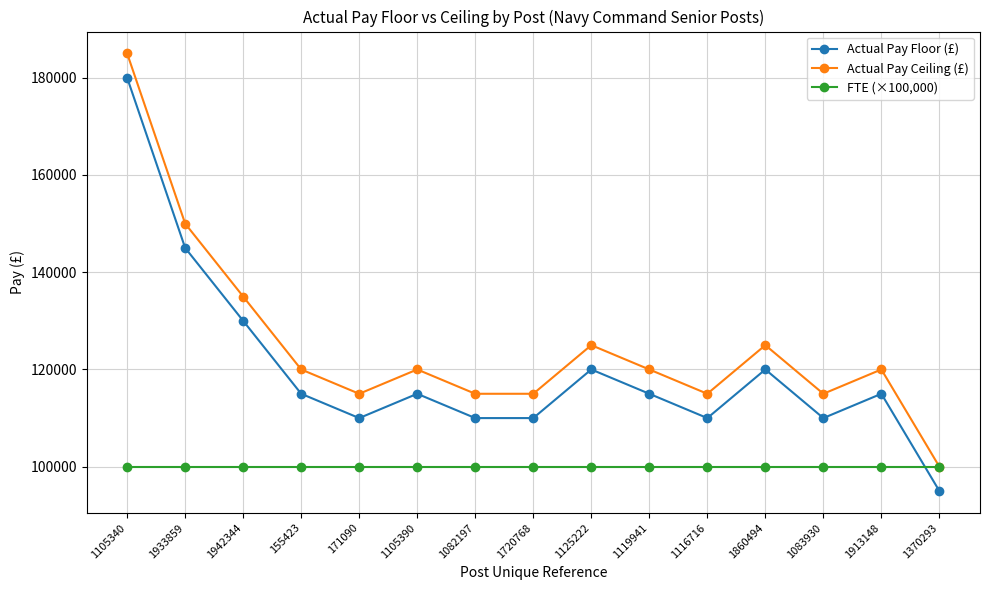

What is the lowest value of the FTE (×100,000) series?

100000